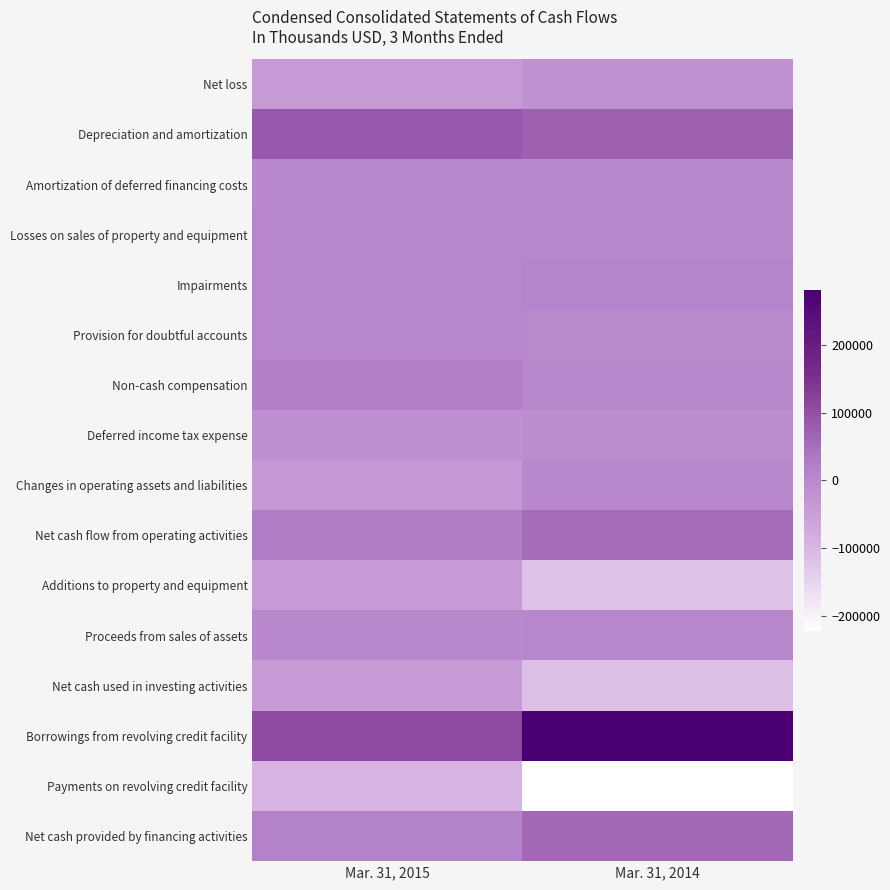

Reading left to right, what are all the values shown in this chart?

Net loss: Mar. 31, 2015=-37601	Mar. 31, 2014=-18557
Depreciation and amortization: Mar. 31, 2015=84975	Mar. 31, 2014=72465
Amortization of deferred financing costs: Mar. 31, 2015=1028	Mar. 31, 2014=737
Losses on sales of property and equipment: Mar. 31, 2015=4210	Mar. 31, 2014=977
Impairments: Mar. 31, 2015=6272	Mar. 31, 2014=11430
Provision for doubtful accounts: Mar. 31, 2015=2580	Mar. 31, 2014=83
Non-cash compensation: Mar. 31, 2015=18355	Mar. 31, 2014=146
Deferred income tax expense: Mar. 31, 2015=-16232	Mar. 31, 2014=-11030
Changes in operating assets and liabilities: Mar. 31, 2015=-35102	Mar. 31, 2014=1628
Net cash flow from operating activities: Mar. 31, 2015=27513	Mar. 31, 2014=54582
Additions to property and equipment: Mar. 31, 2015=-40607	Mar. 31, 2014=-118571
Proceeds from sales of assets: Mar. 31, 2015=1988	Mar. 31, 2014=6375
Net cash used in investing activities: Mar. 31, 2015=-38693	Mar. 31, 2014=-112269
Borrowings from revolving credit facility: Mar. 31, 2015=109300	Mar. 31, 2014=281500
Payments on revolving credit facility: Mar. 31, 2015=-94500	Mar. 31, 2014=-222200
Net cash provided by financing activities: Mar. 31, 2015=14263	Mar. 31, 2014=59300